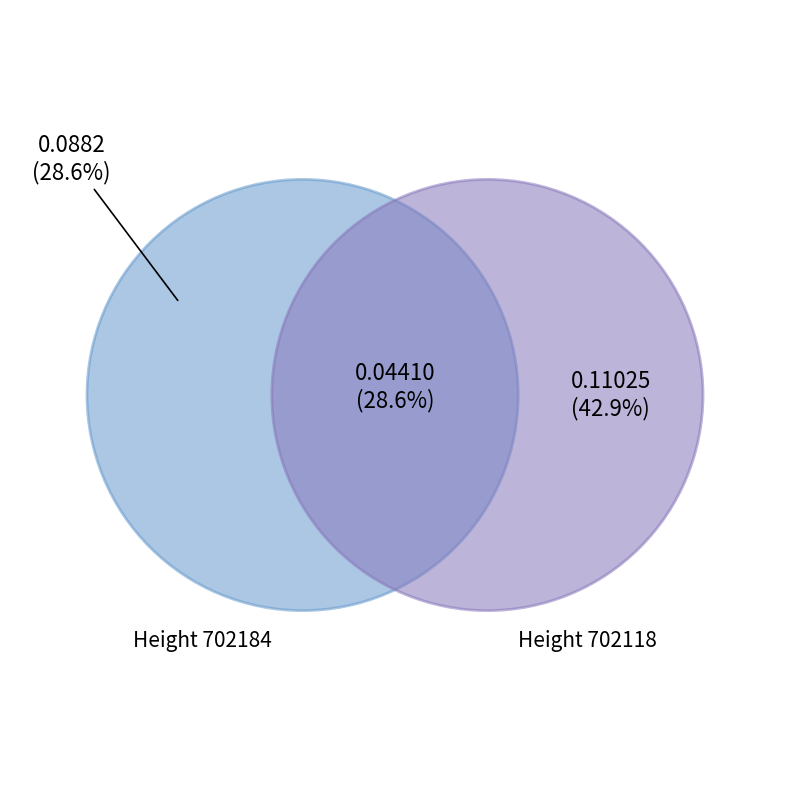

Between 702118 and 702184, which is larger?

702118